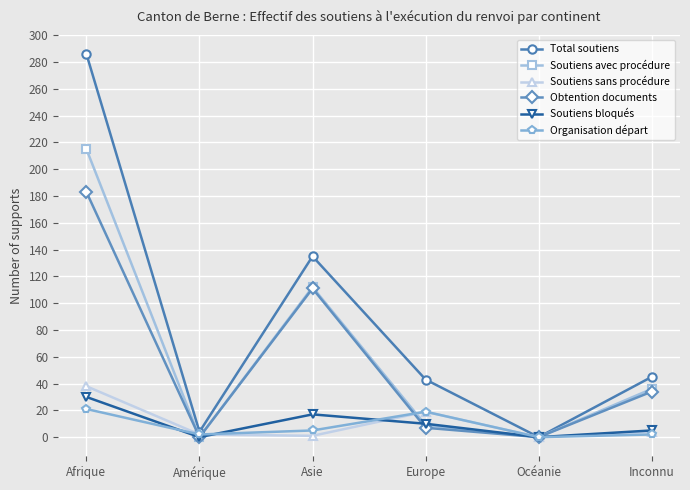

At how many categories does at least one series exceed 37?

4